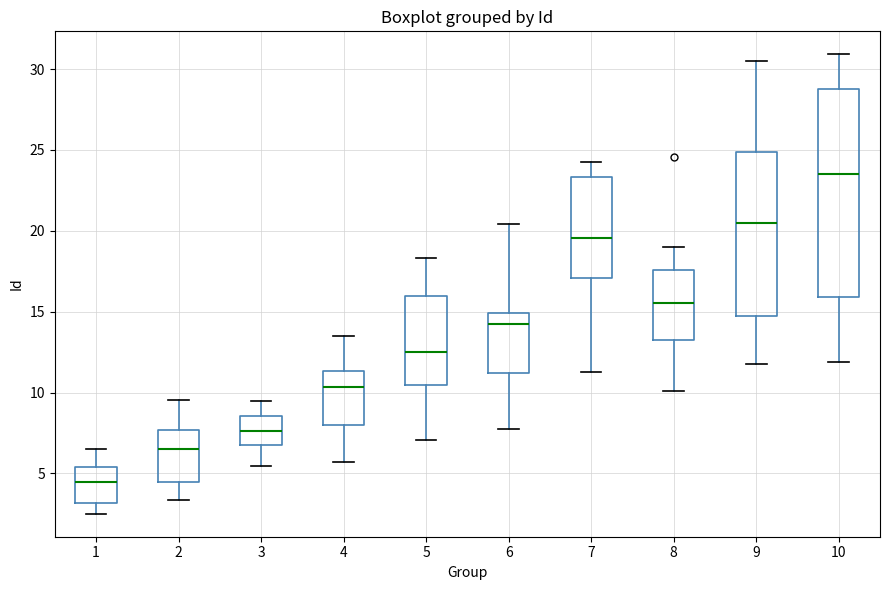

Which box's median line is the highest?

10